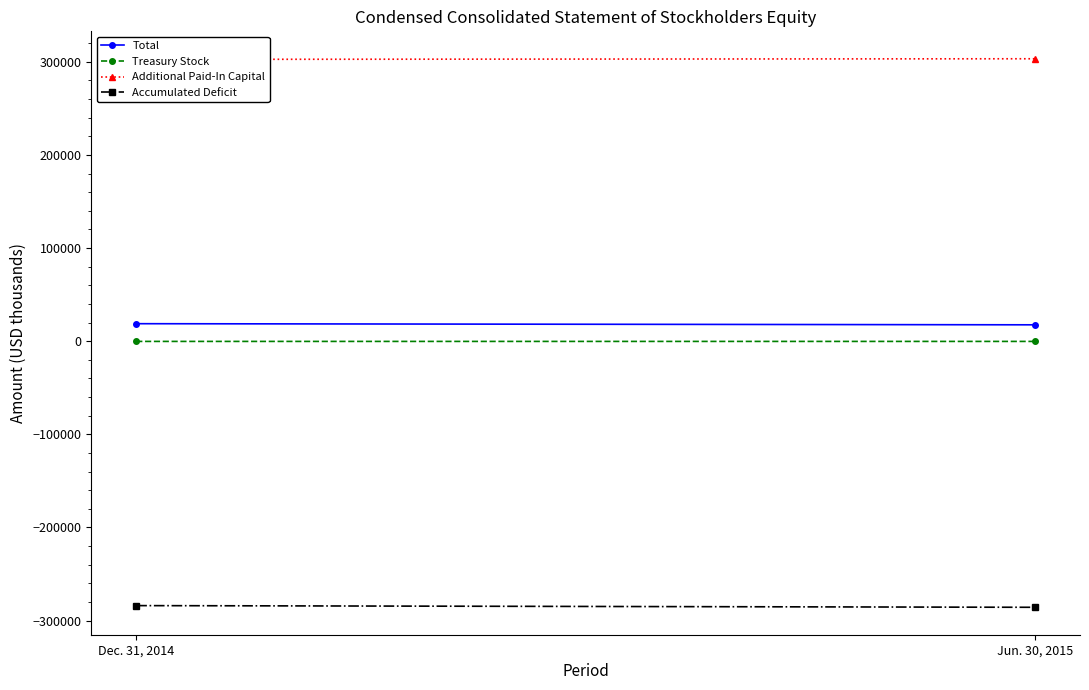

Which series has the largest total across all categories?

Additional Paid-In Capital